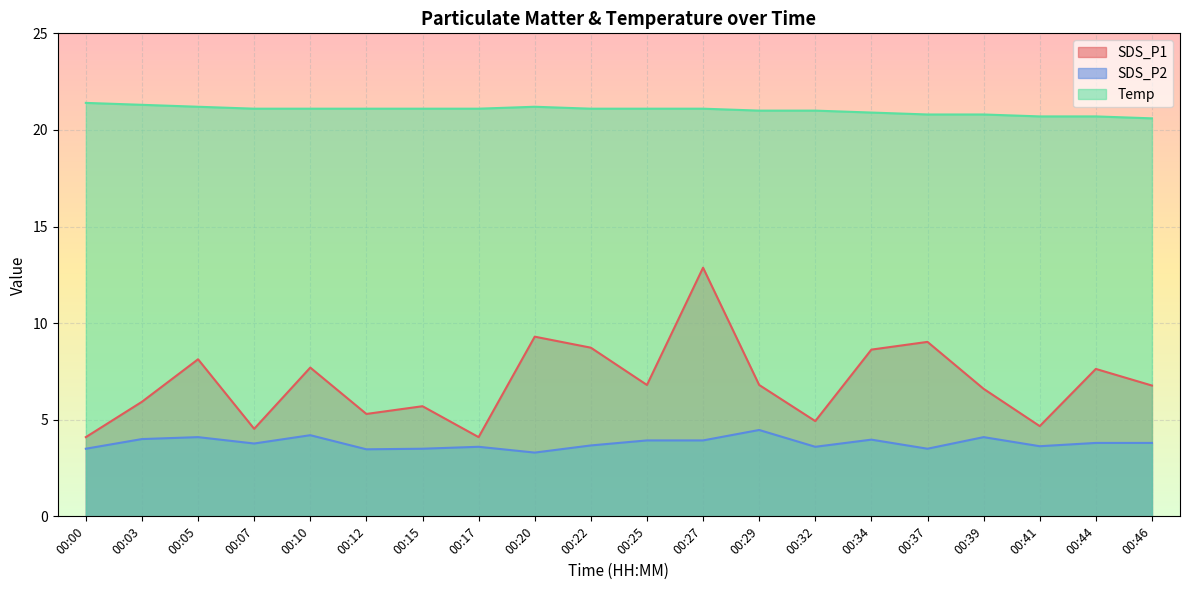

Which series changed the most between 00:00 and 00:27?

SDS_P1